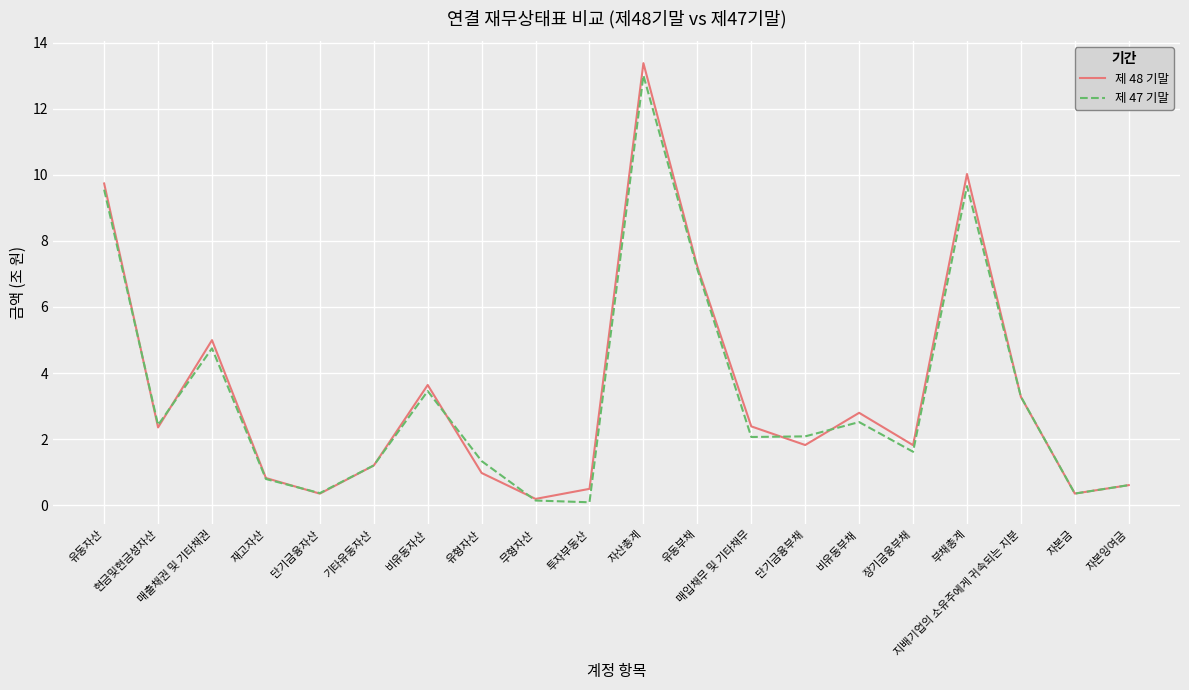

How many interior local peaks does the 제 48 기말 series have?

5